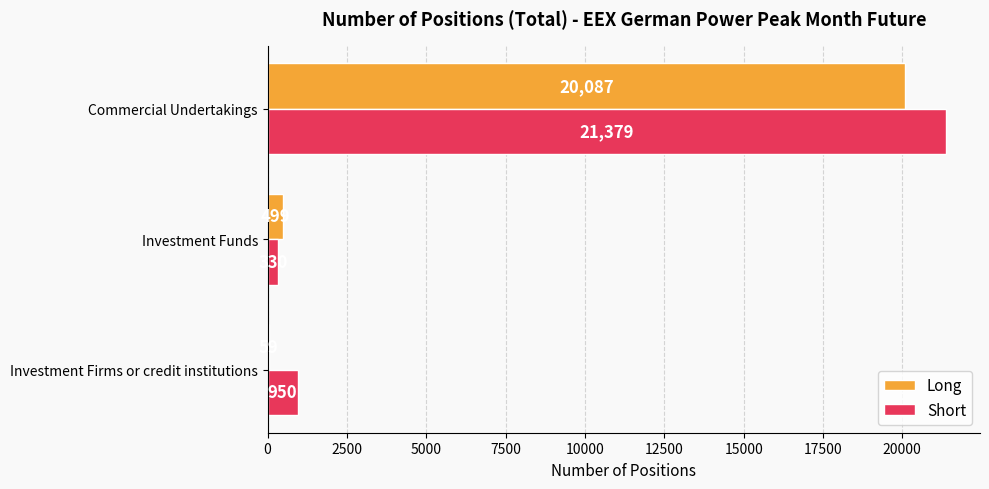

Between Investment Funds and Commercial Undertakings, which series saw the biggest shift?

Short